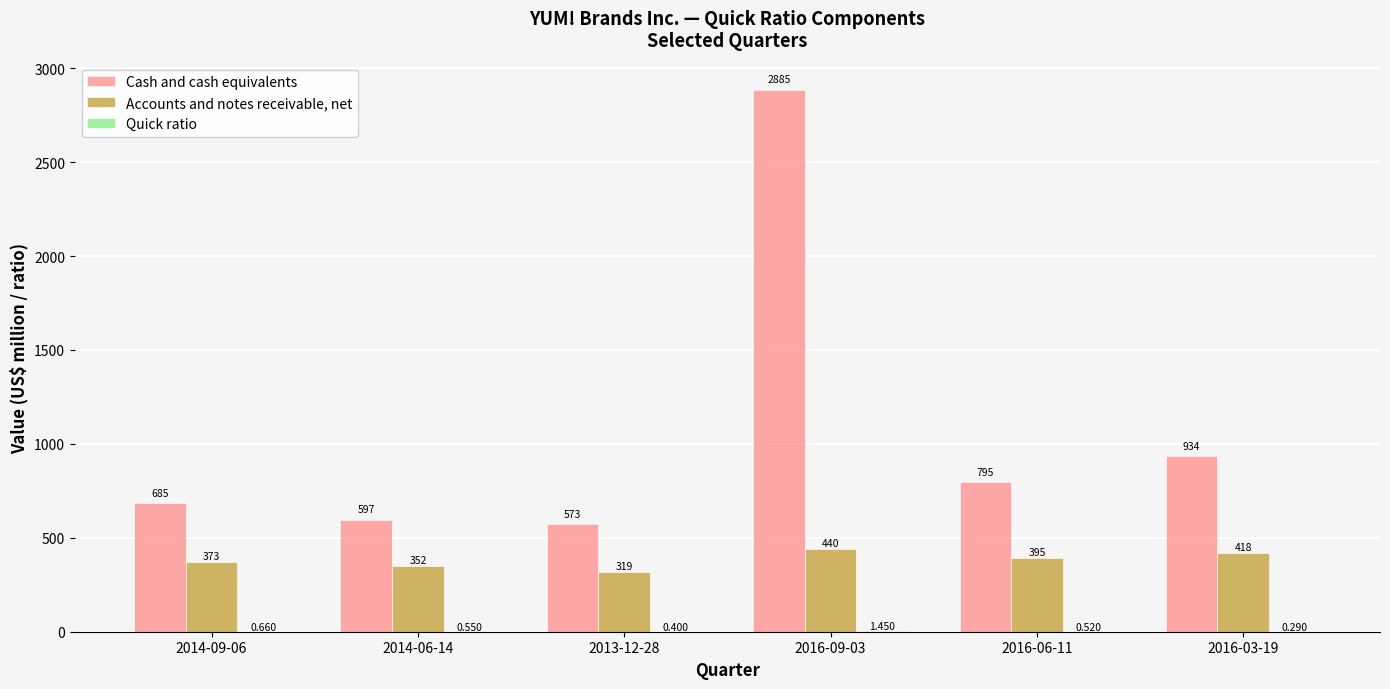

Are the bars horizontal?

No